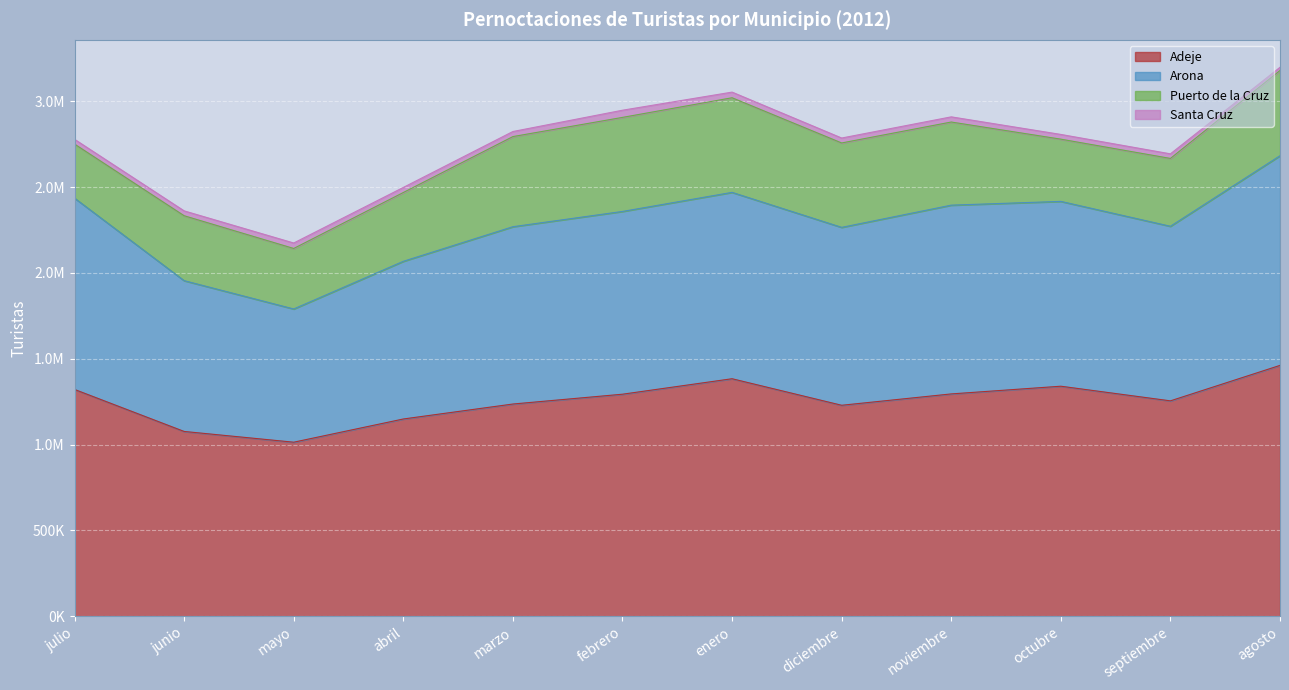

What are all the series names shown in the legend?

Adeje, Arona, Puerto de la Cruz, Santa Cruz